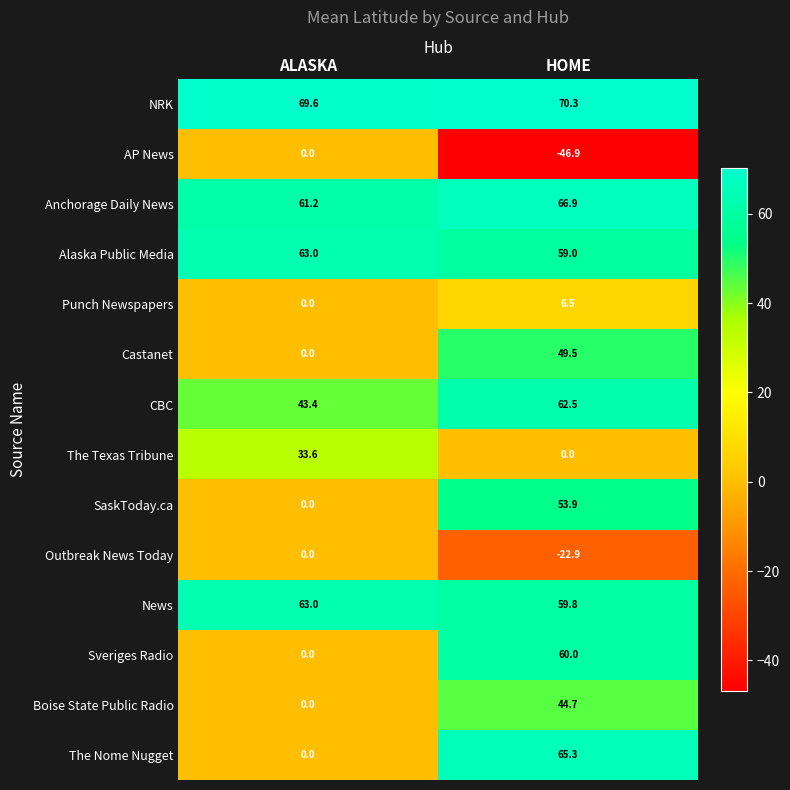

At HOME, list the series in order from smallest to largest.

AP News, Outbreak News Today, The Texas Tribune, Punch Newspapers, Boise State Public Radio, Castanet, SaskToday.ca, Alaska Public Media, News, Sveriges Radio, CBC, The Nome Nugget, Anchorage Daily News, NRK